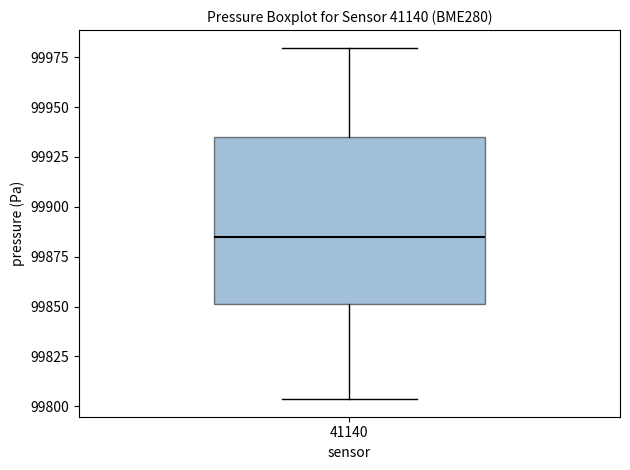

Where is the lower edge of the box at x = 41140 on the y-axis? The values are not printed on the chart, so give them approximately, as read against the axis.

99850